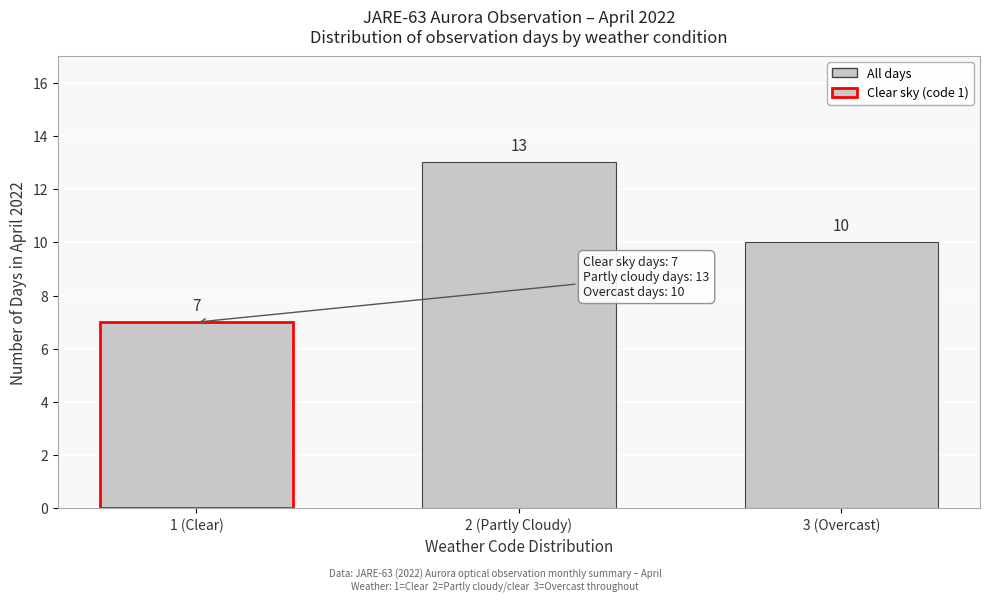

Reading left to right, extract all data points from this chart.

1 (Clear)=7	2 (Partly Cloudy)=13	3 (Overcast)=10